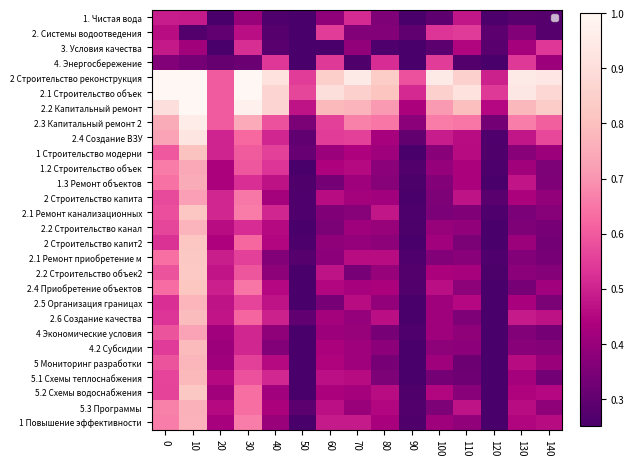

The 5.2 Схемы водоснабжения series shows 0.2 at 80. True or false?

False